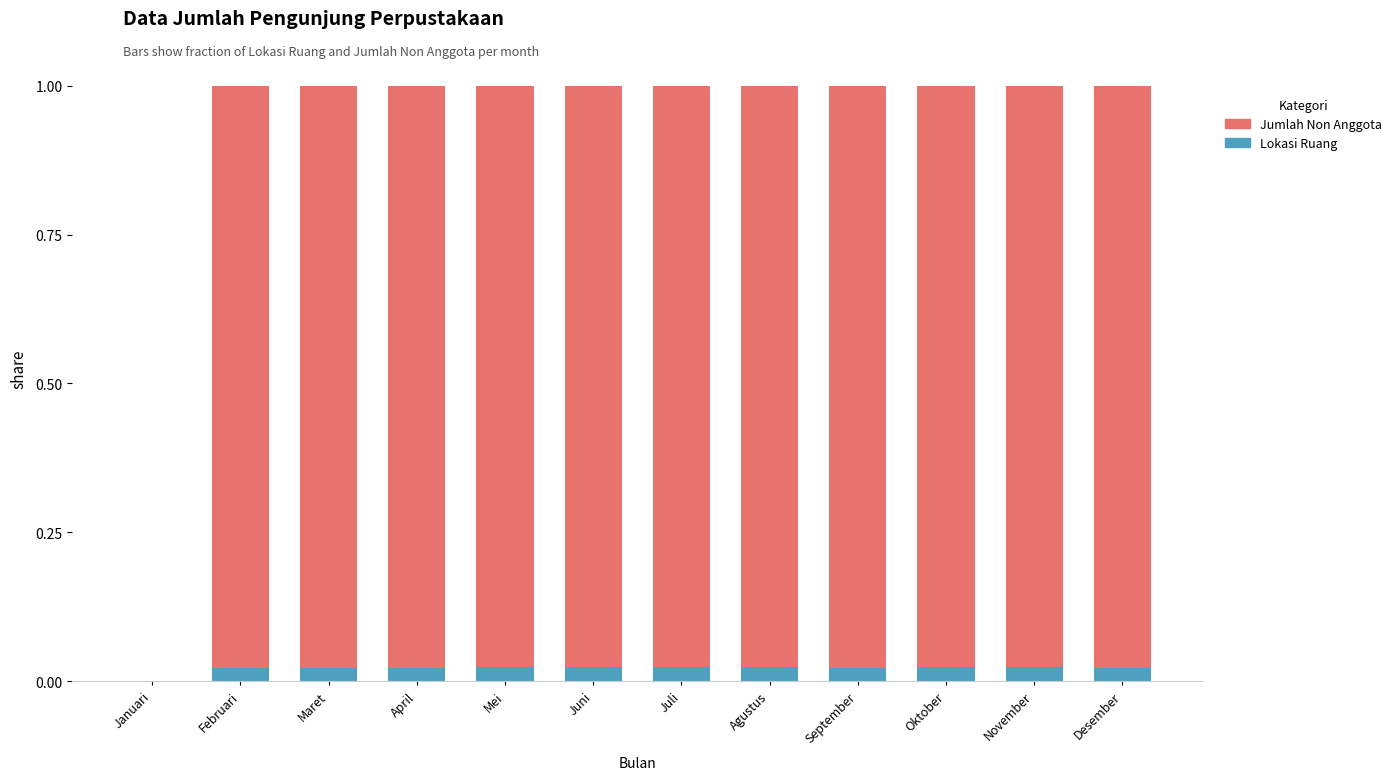

The value of Lokasi Ruang at Juli is 0.0. True or false?

True